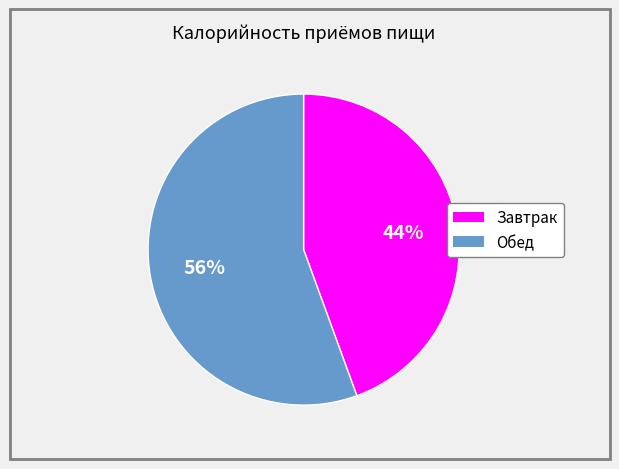

Is it true that Завтрак is 36% of the pie?

False